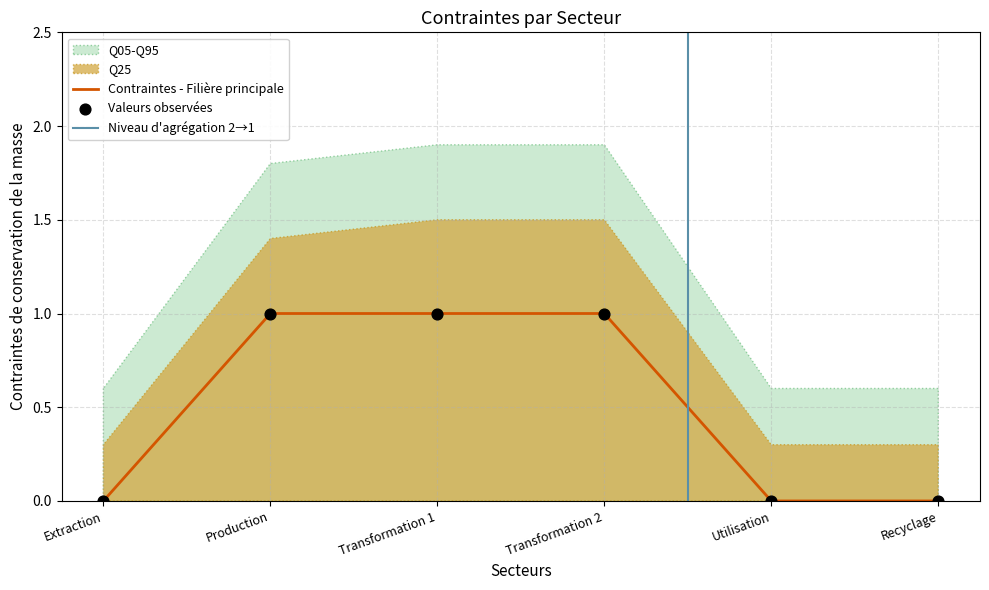

True or false: Contraintes - Filière principale has a value of 1 at Utilisation.

False